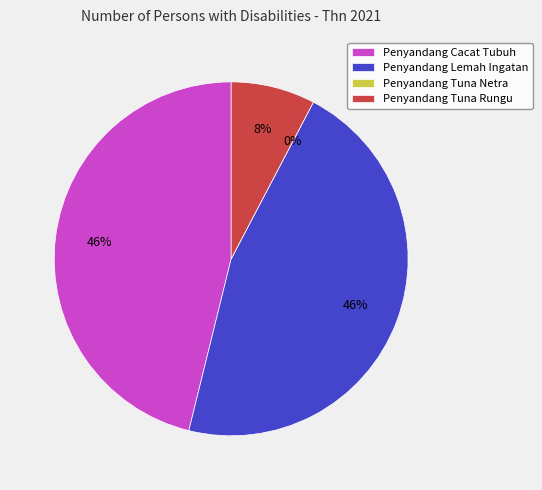

The Penyandang Tuna Netra slice represents 0% of the pie. True or false?

True